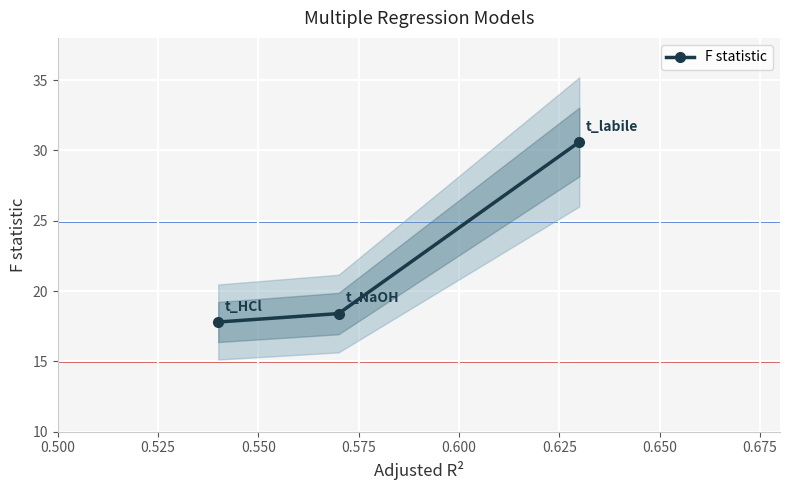

What is the value of the F statistic point at the 3rd from the left?

30.6